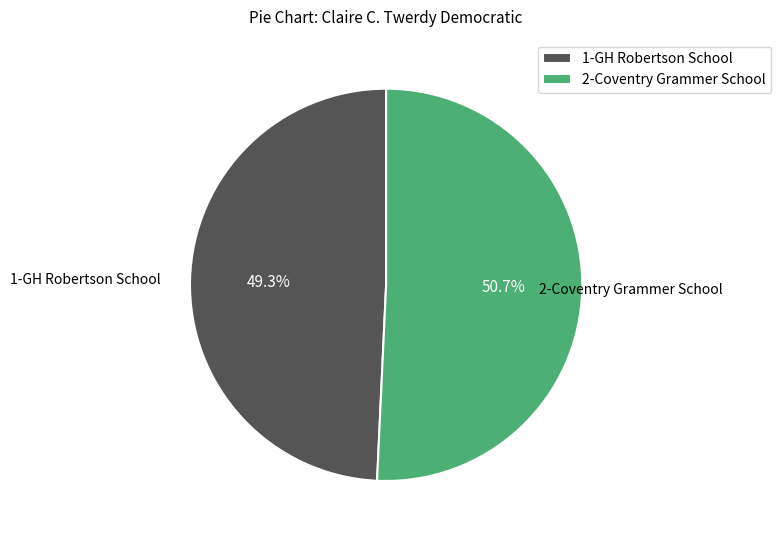

To the nearest percent, what portion does 2-Coventry Grammer School represent?

51%